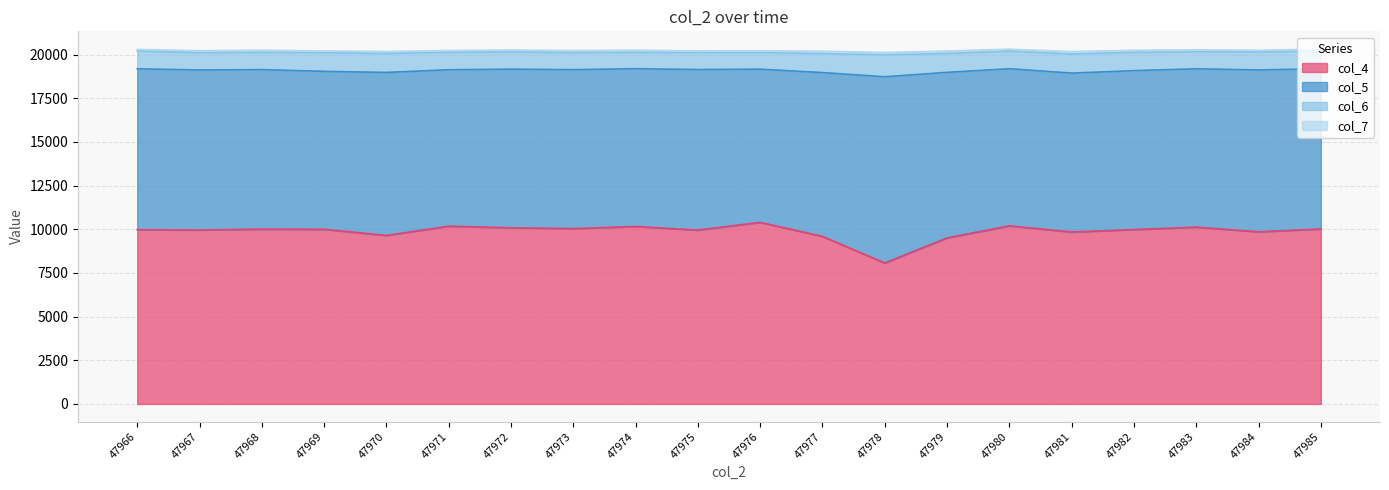

What are all the series names shown in the legend?

col_4, col_5, col_6, col_7